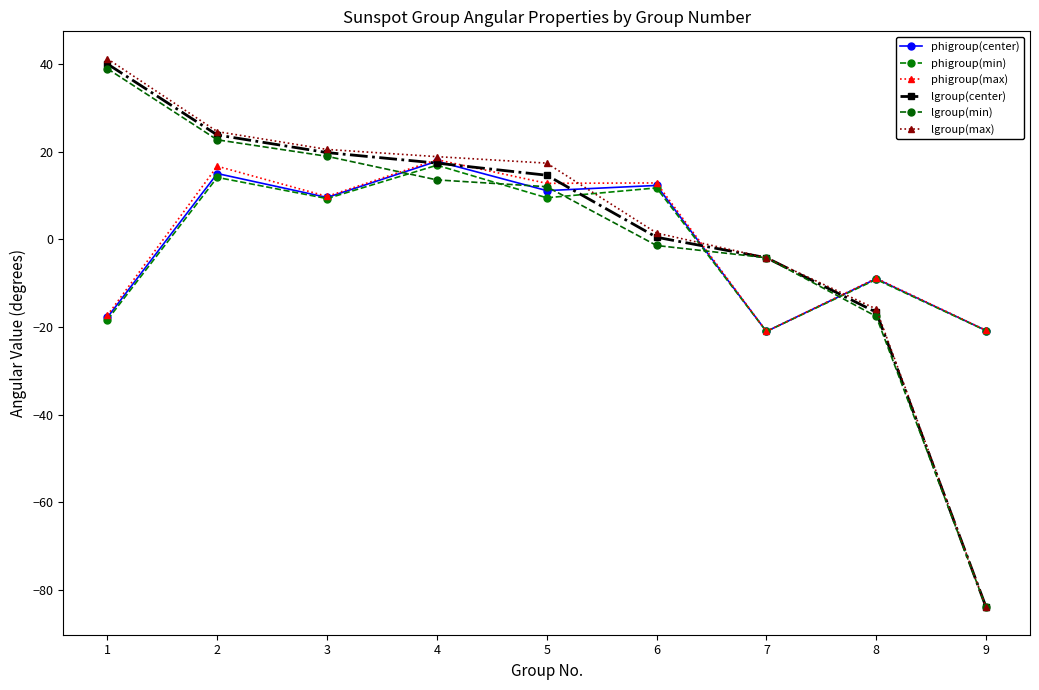

Is the value of lgroup(min) at 2 greater than the value of phigroup(center) at 1?

Yes